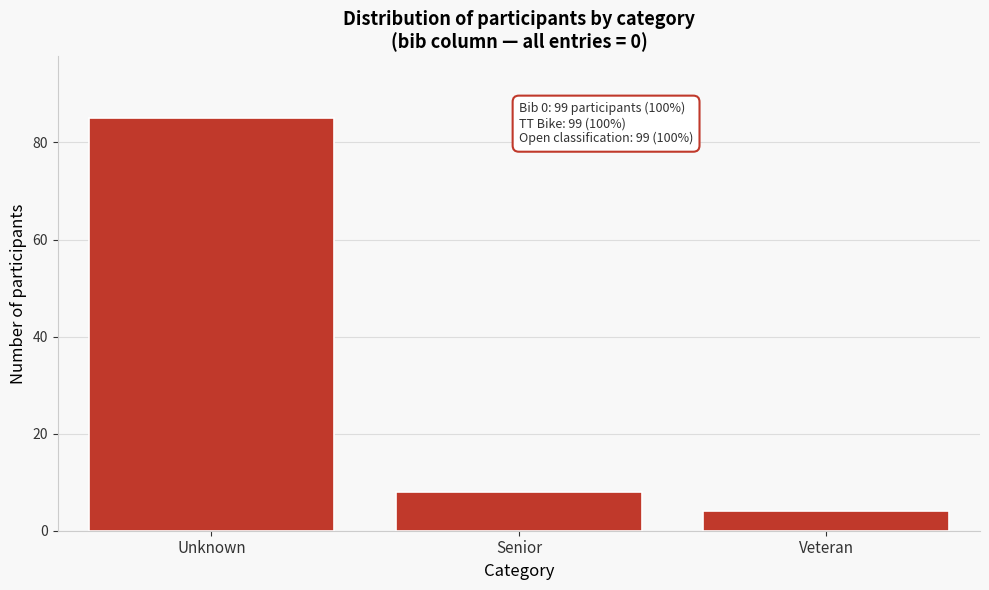

Reading right to left, transcribe all the data shown in this chart.

4	8	85